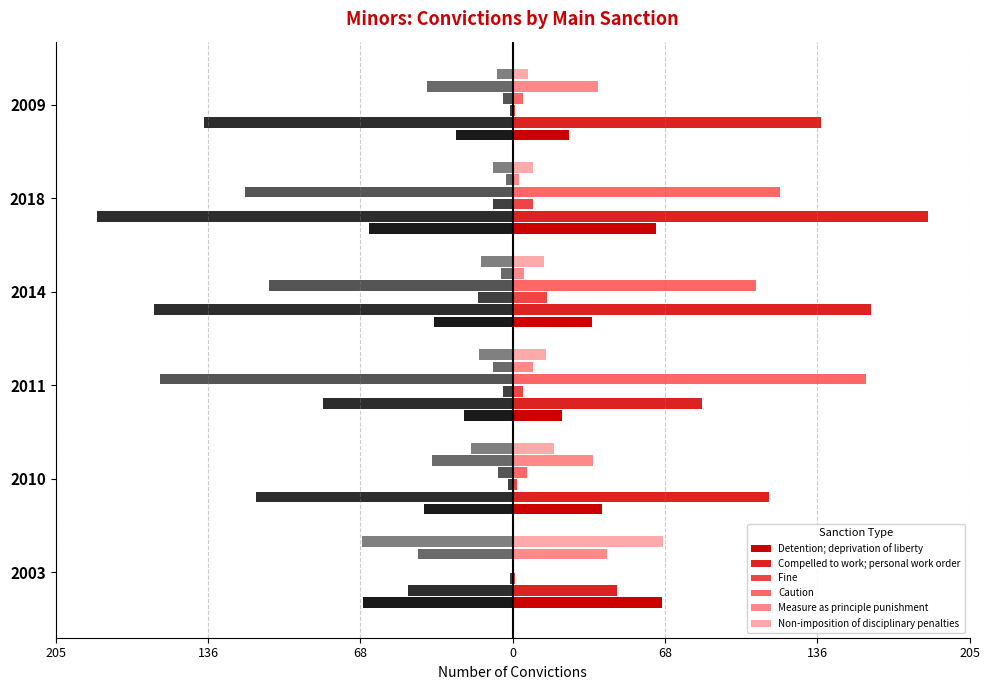

True or false: Non-imposition of disciplinary penalties has a value of 103.3 at 2003.

False